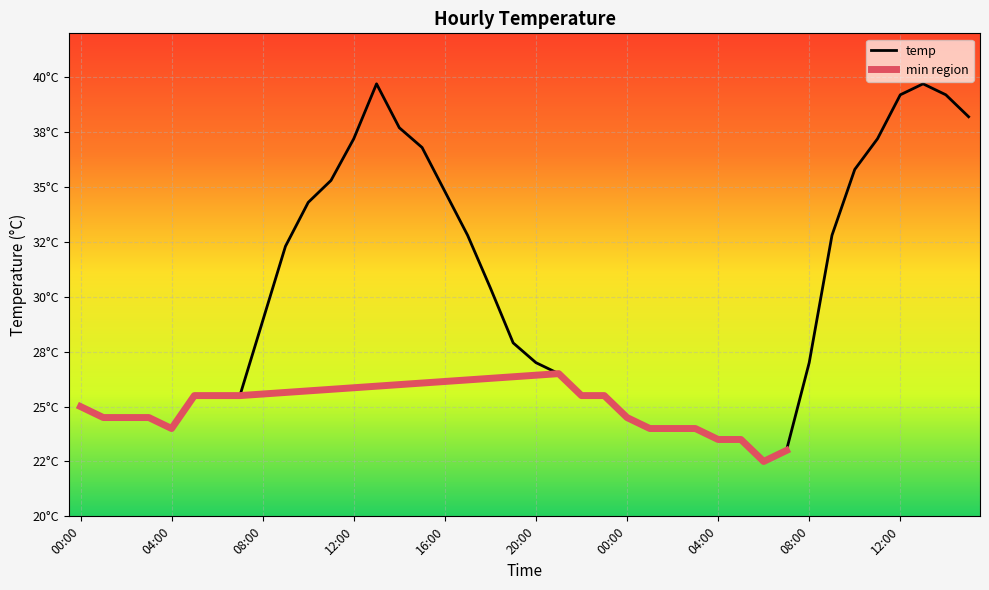

What is the change in value from 02:00 to 18:00?

+5.9